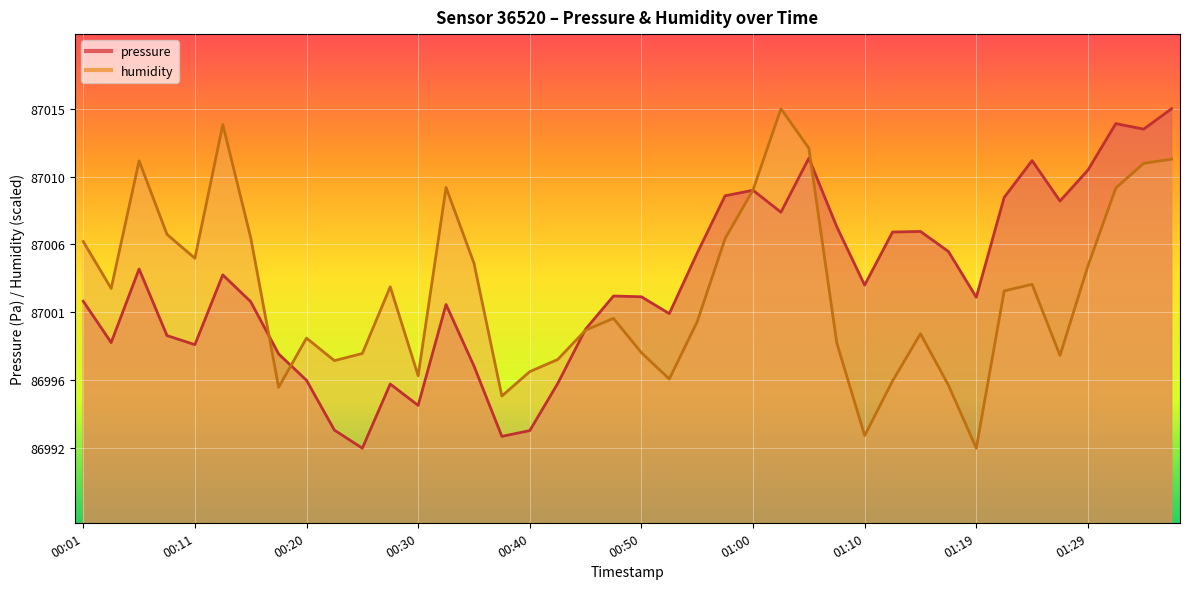

How many lines are shown in the chart?

2